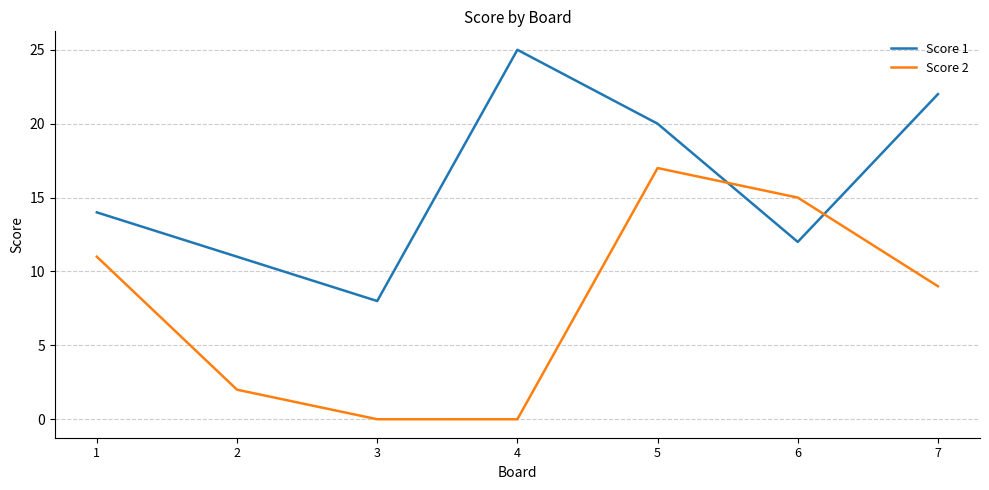

How many lines are shown in the chart?

2